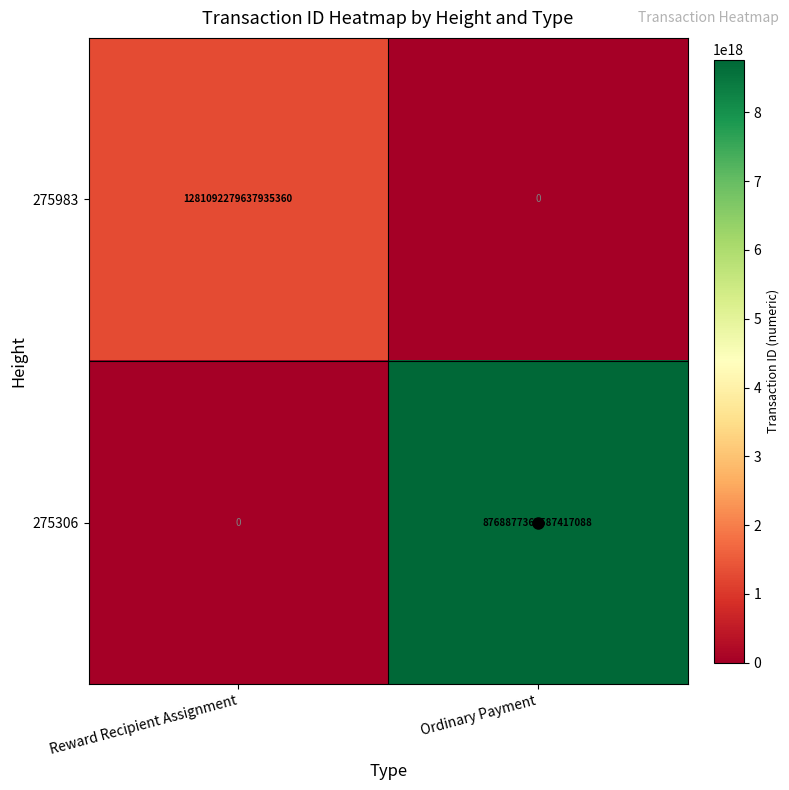

At which category is the sum across all series the highest?

Ordinary Payment